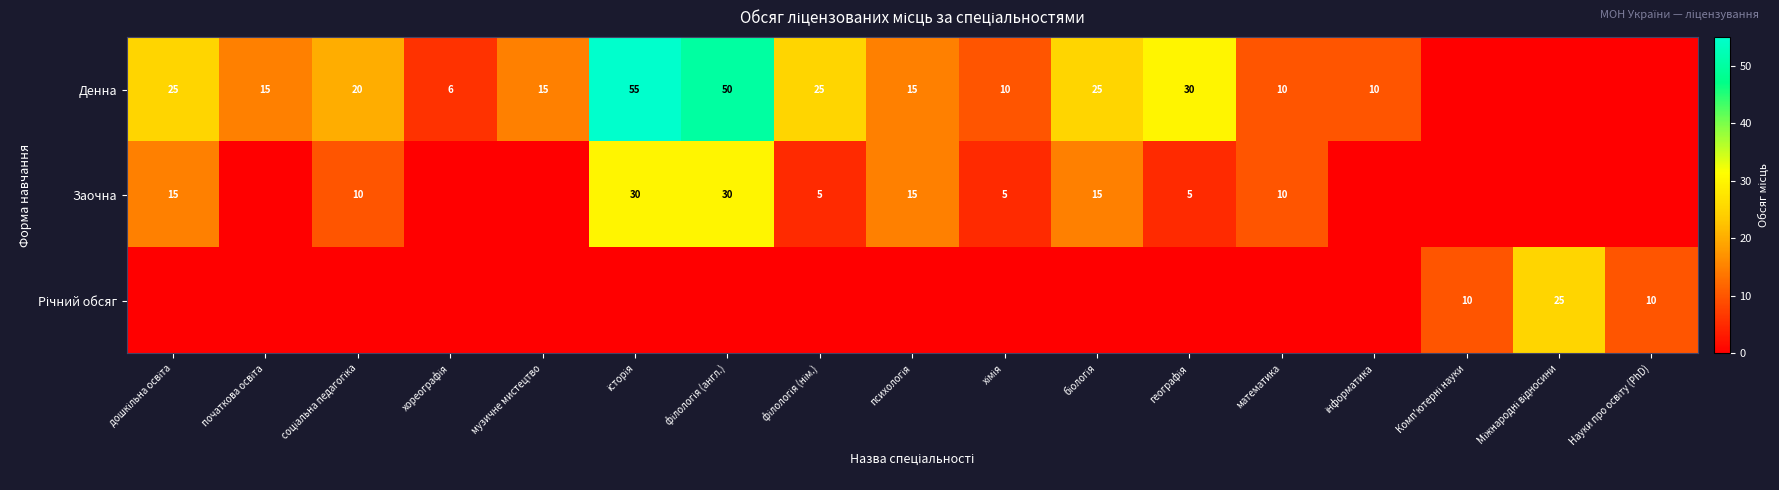

True or false: Денна has a value of 18 at математика.

False